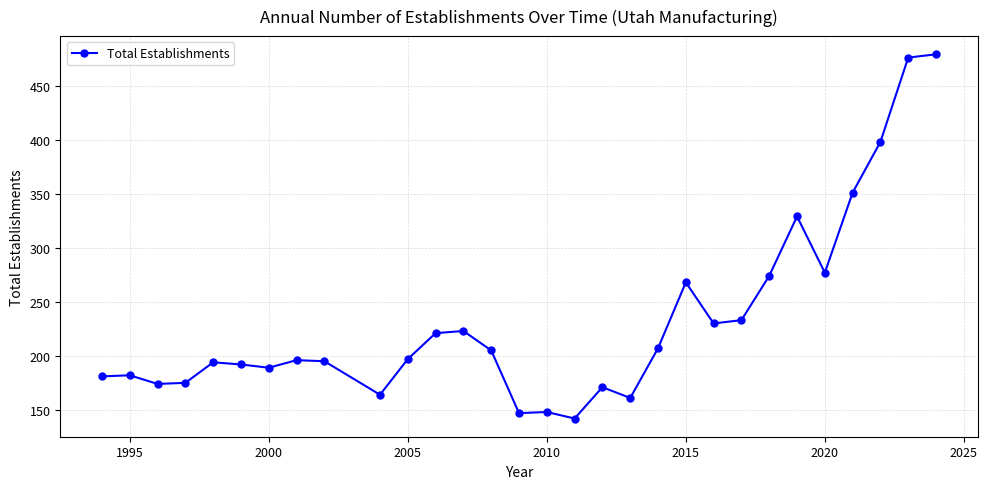

What is the greatest value displayed?

479